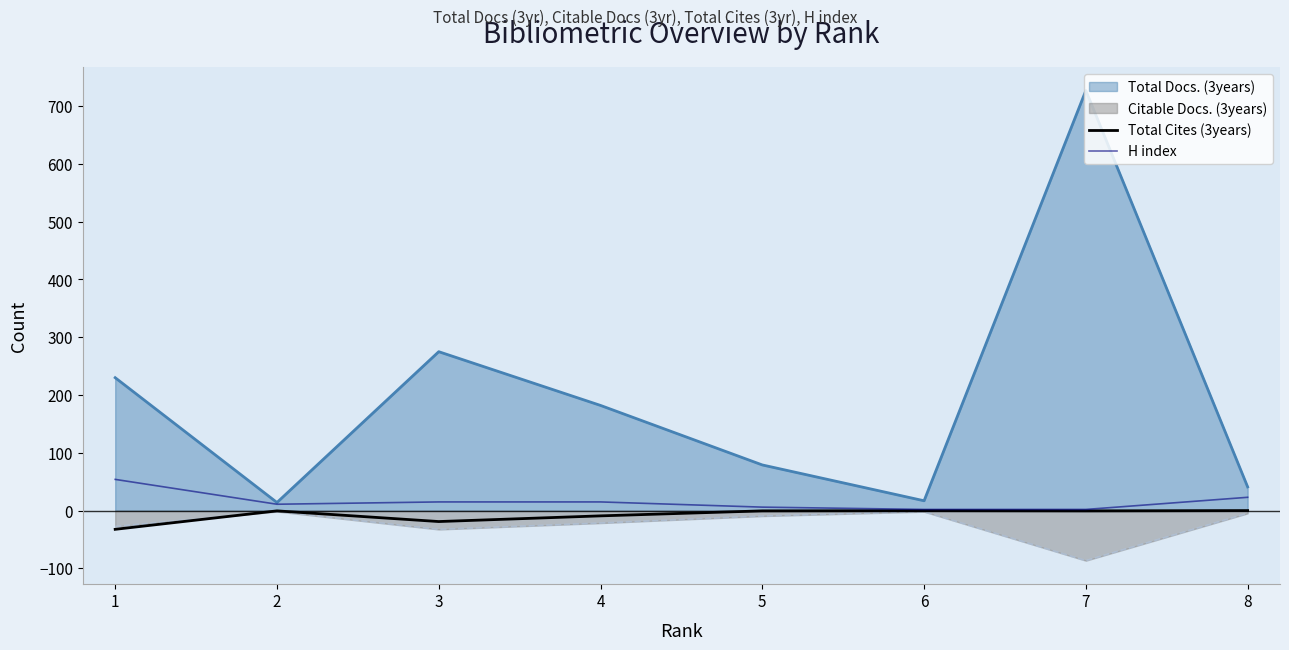

List the labels in order of H index value, smallest first.

6, 7, 5, 2, 3, 4, 8, 1